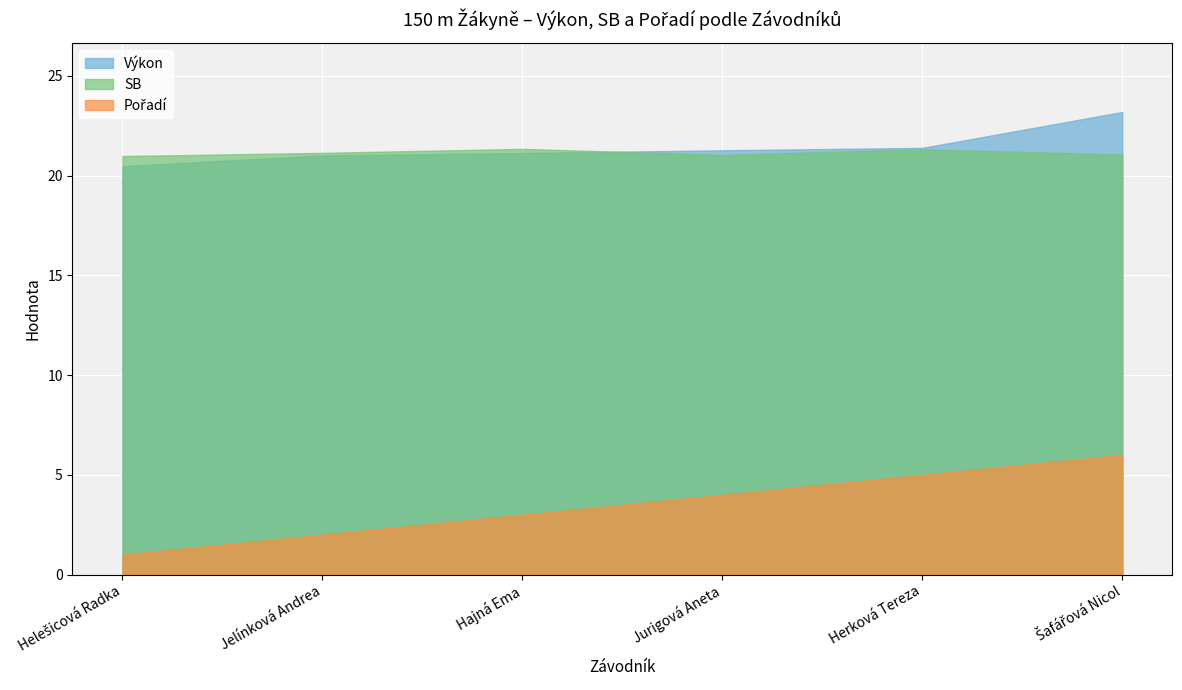

How many values in the SB series exceed 21?

5